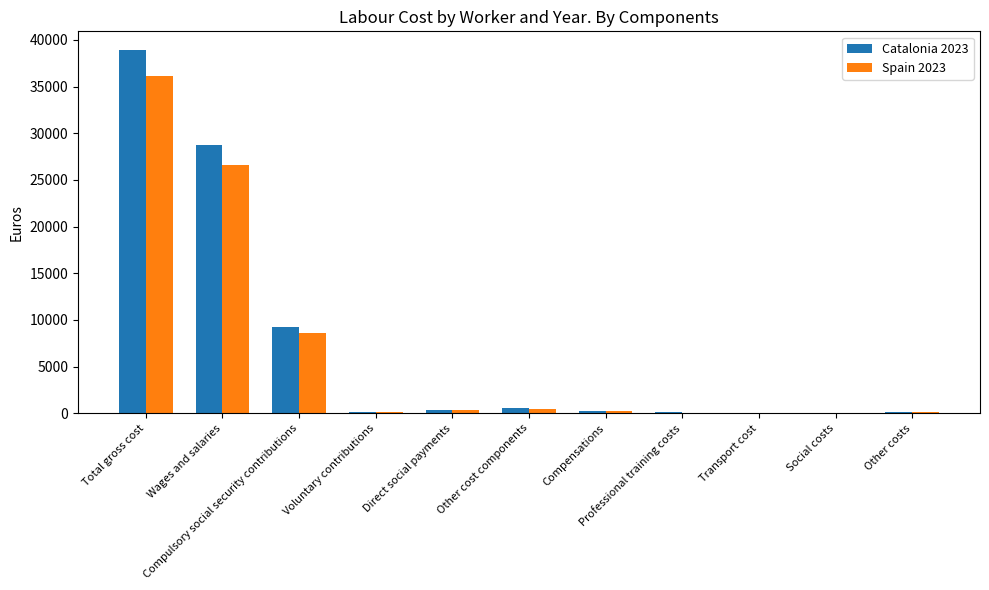

What is the highest value of the Spain 2023 series?

36130.7